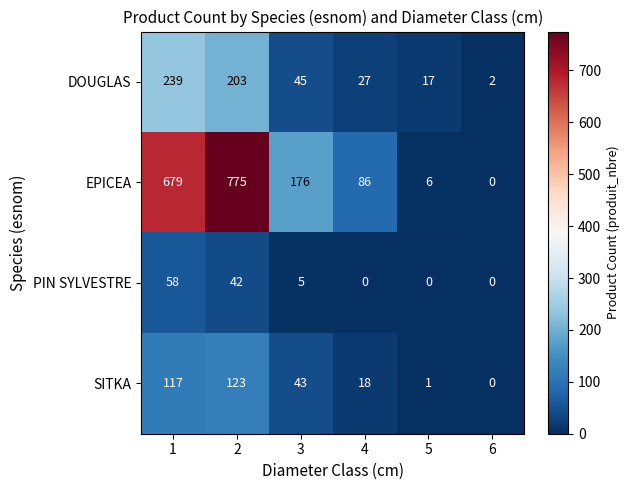

Is it true that DOUGLAS equals 5 at 5?

False